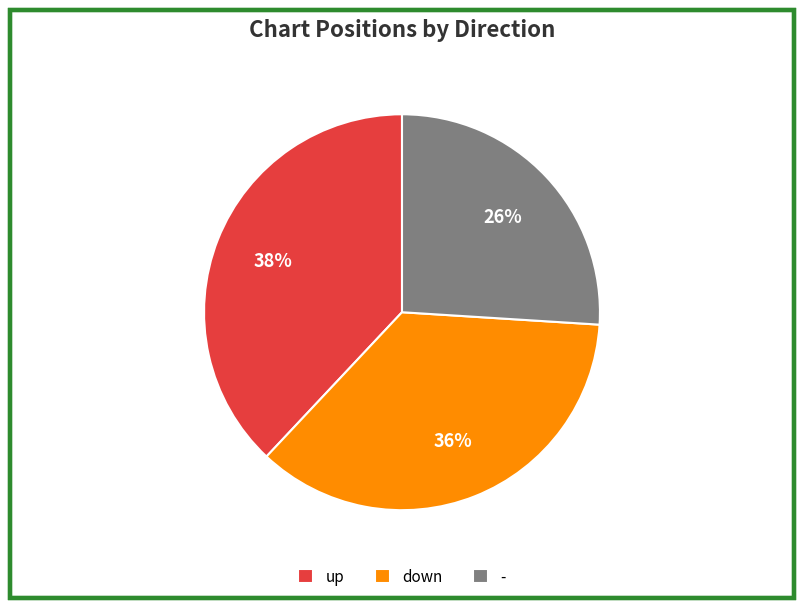

To the nearest percent, what is the combined percentage of down and -?

62%